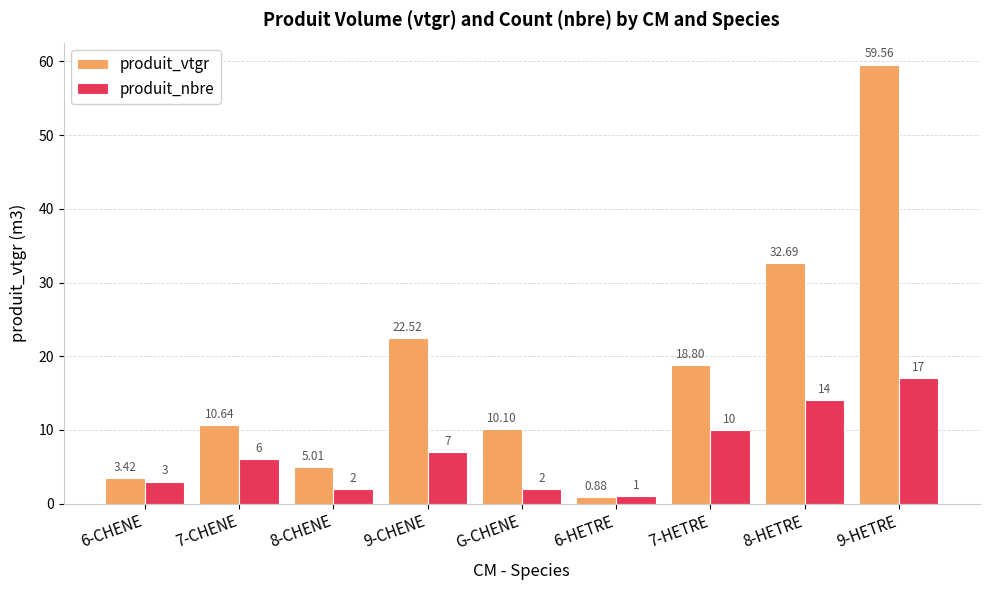

What is the sum of all produit_nbre values?

62.0